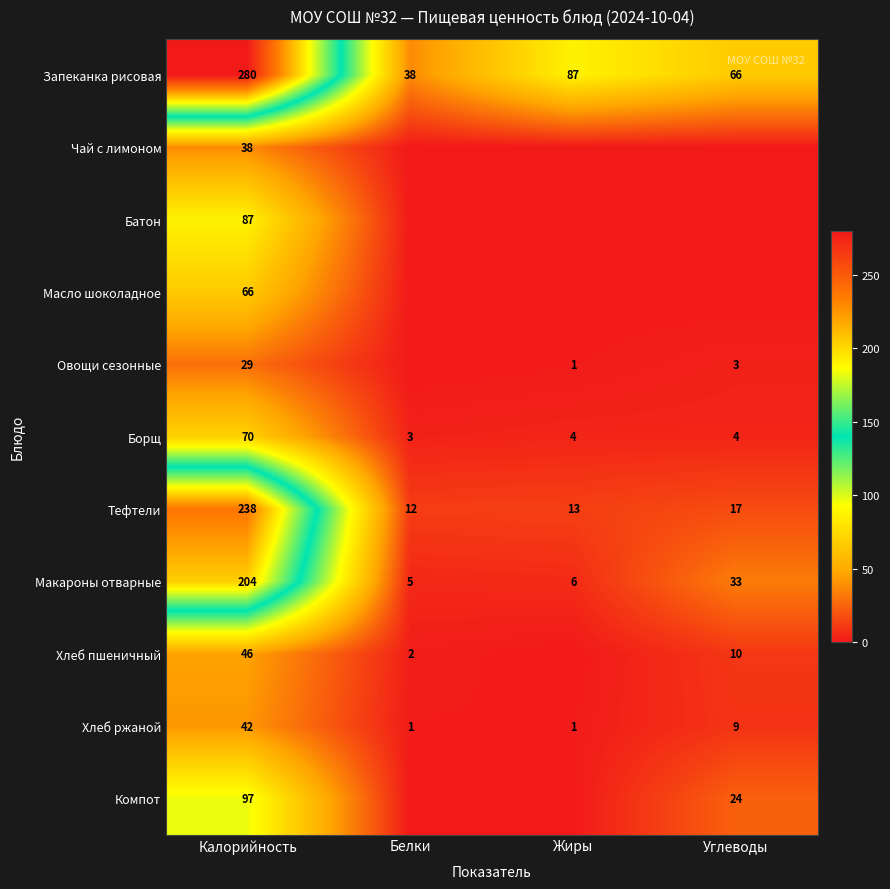

At which label does Хлеб ржаной reach its peak?

Калорийность